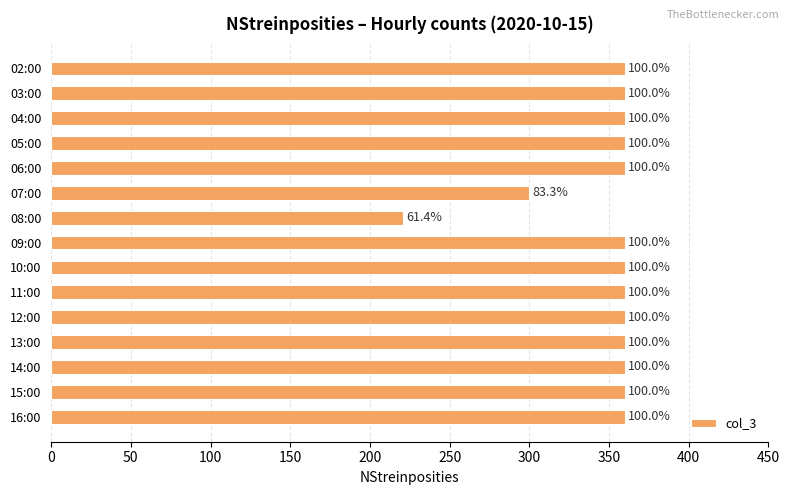

Does the chart contain stacked bars?

No